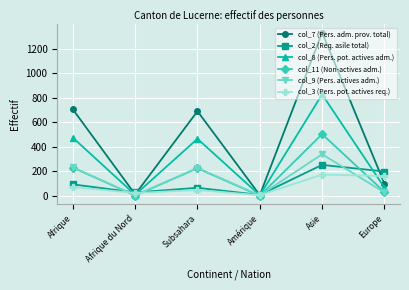

Where is the first local minimum for col_9 (Pers. actives adm.)?

Afrique du Nord